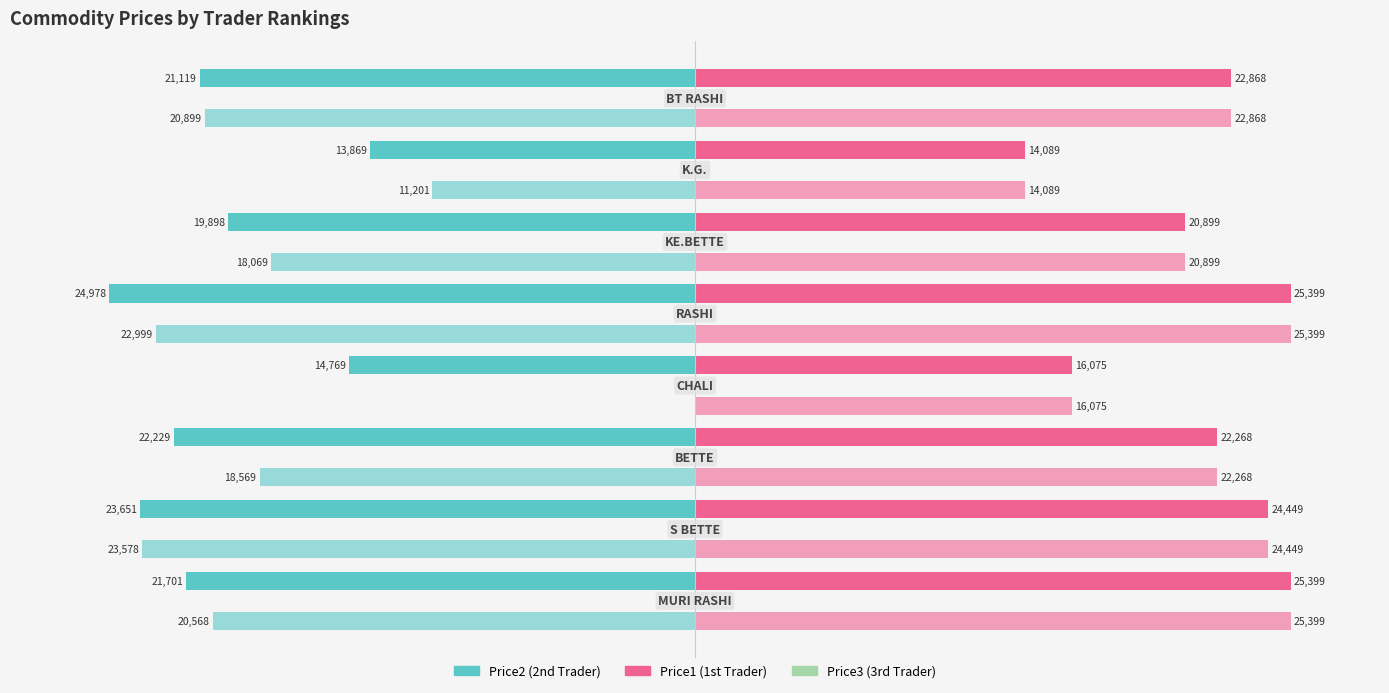

What are all the series names shown in the legend?

Price2, Price1, Price3